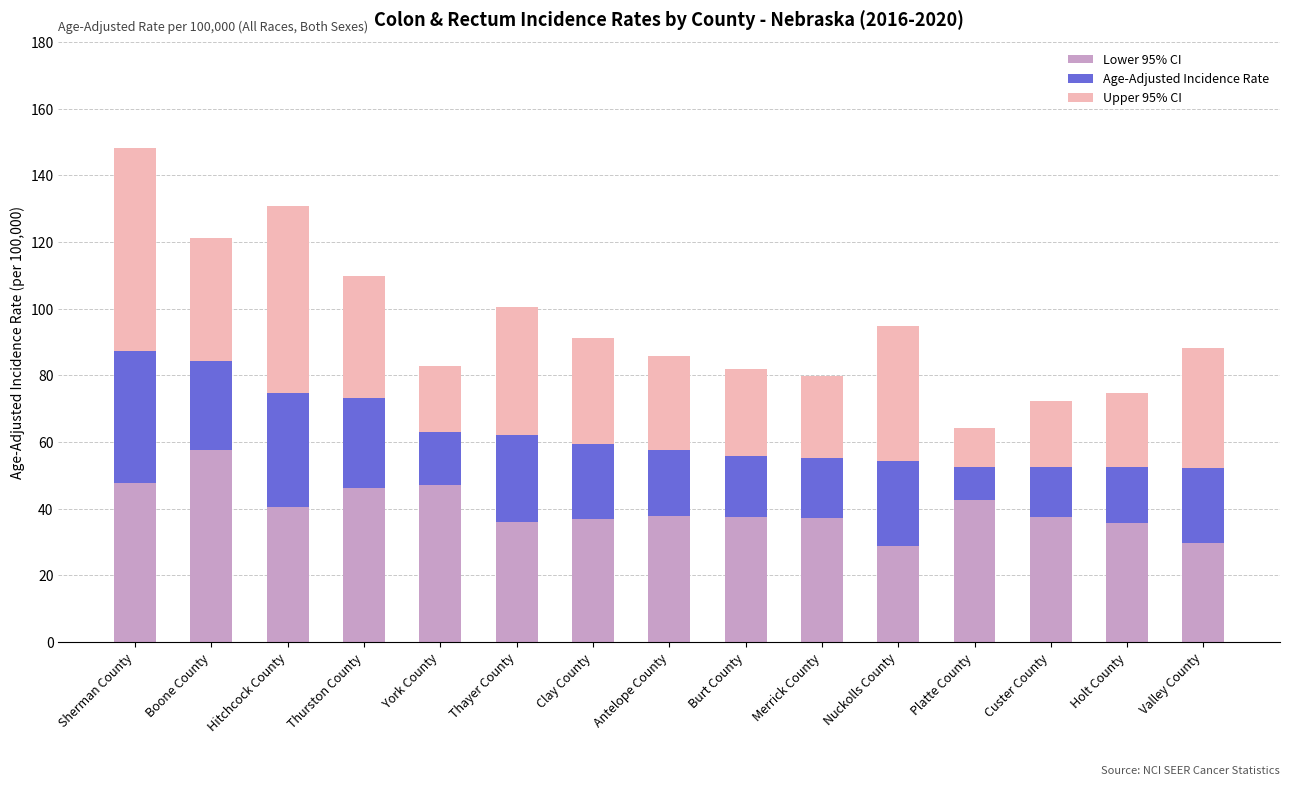

What is the total value across all series at Thurston County?

109.7